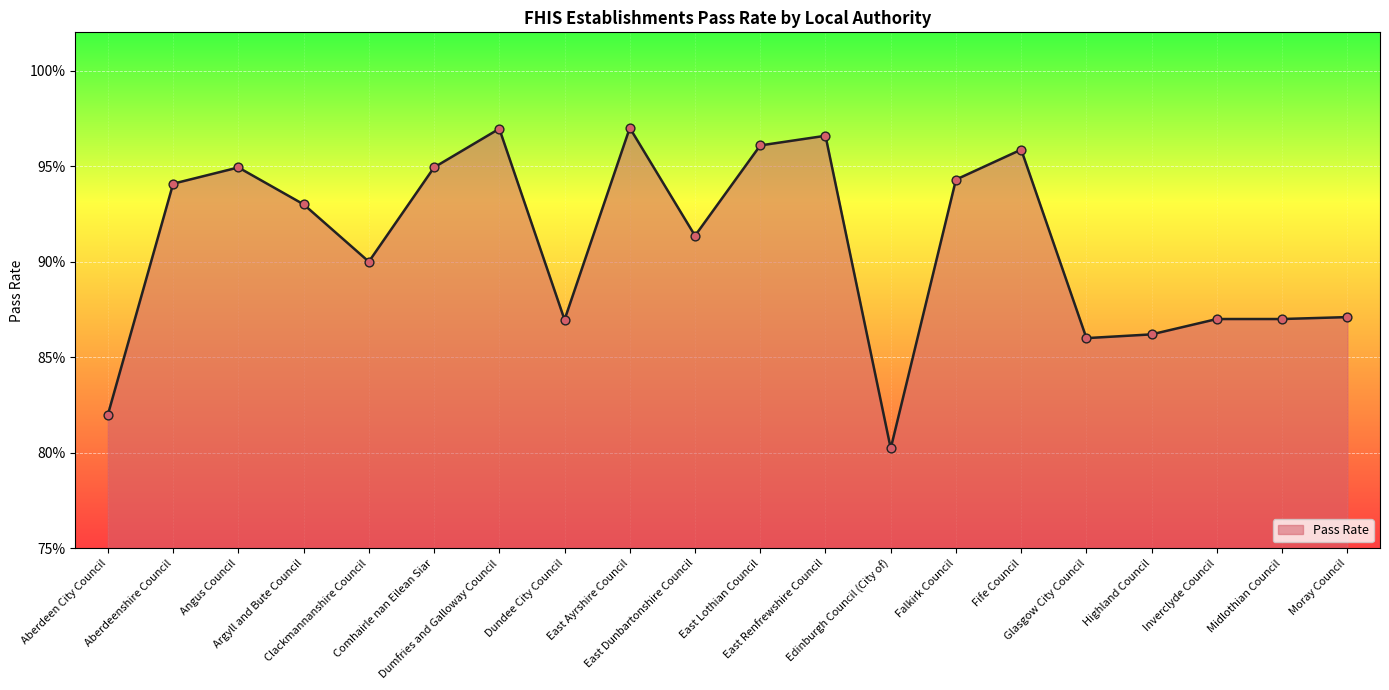

Between Argyll and Bute Council and Dundee City Council, which is larger?

Argyll and Bute Council